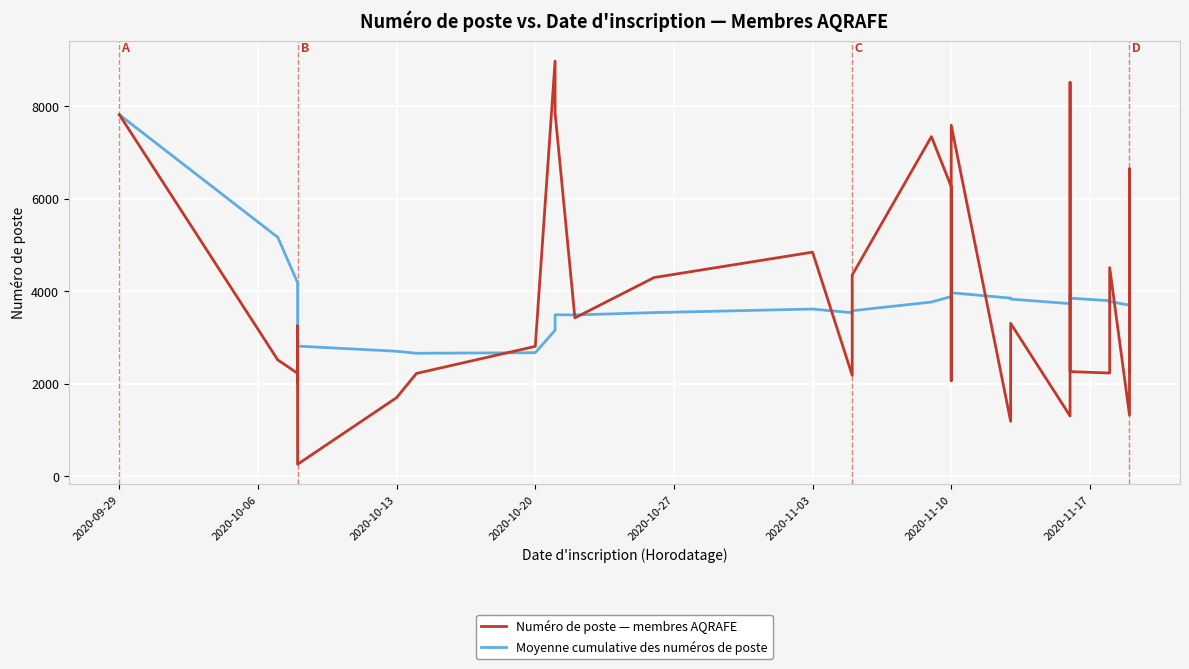

Which series has the largest total across all categories?

Numéro de poste — membres AQRAFE